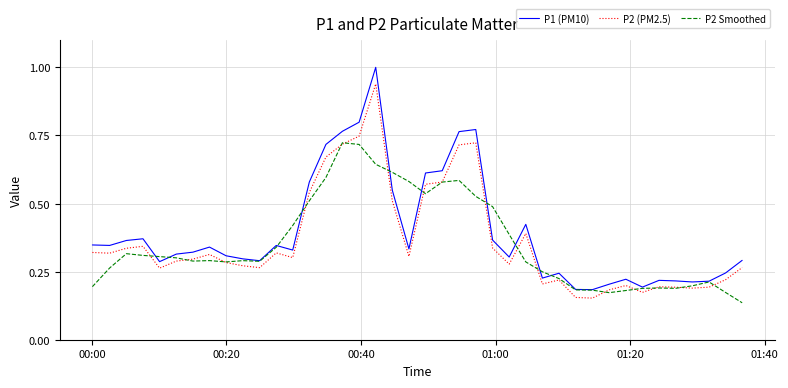

Rank the series by their maximum value, from lowest to highest.

P2 Smoothed, P2 (PM2.5), P1 (PM10)